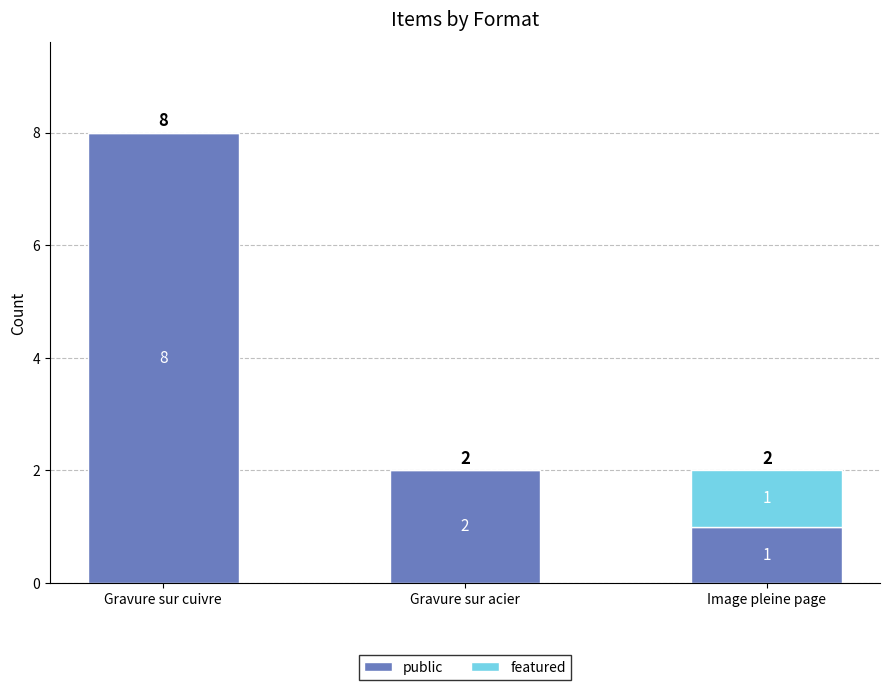

True or false: public has a value of 1 at Image pleine page.

True